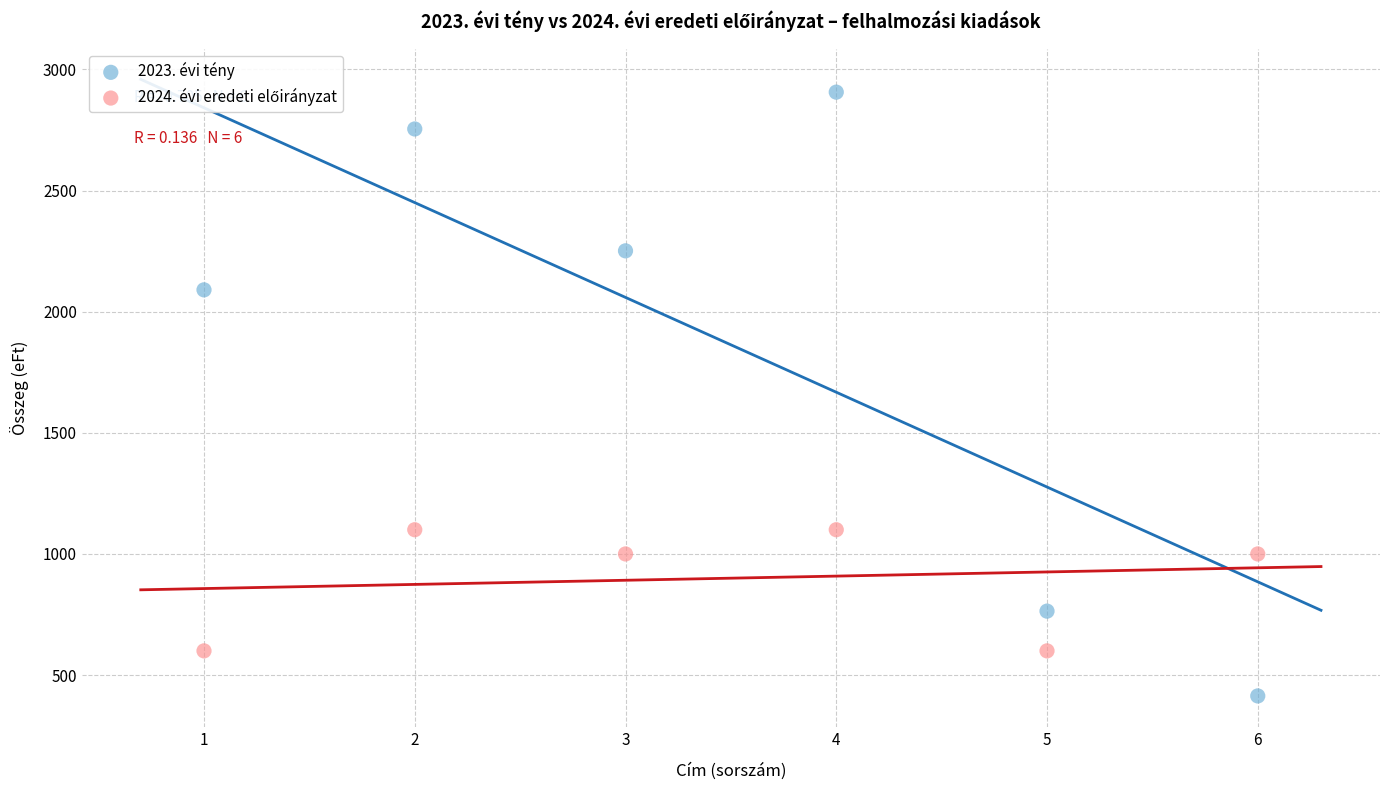

Which series has the widest spread of Y values?

2023. évi tény